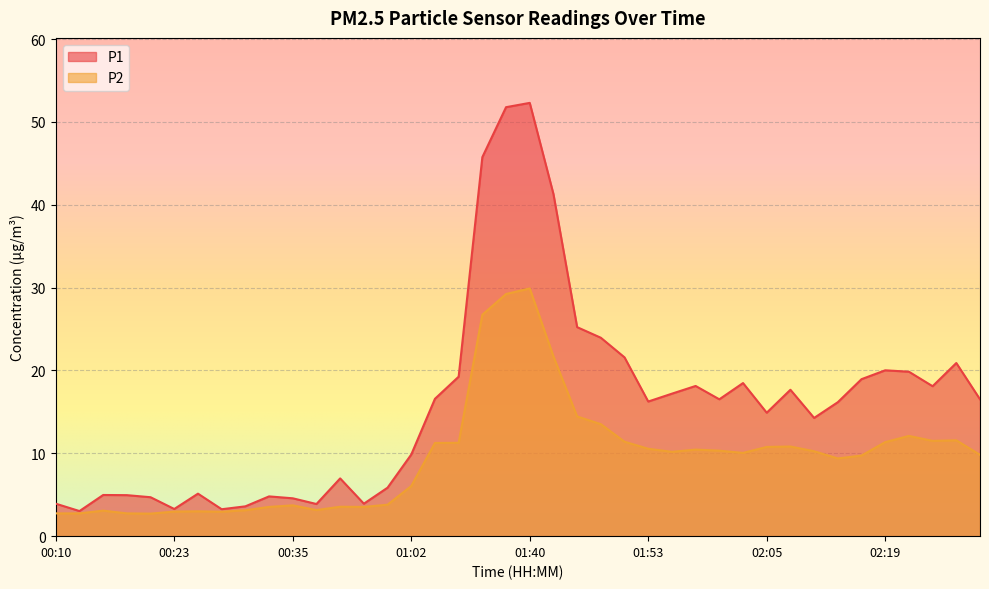

How many values in the P2 series are below 10?

19